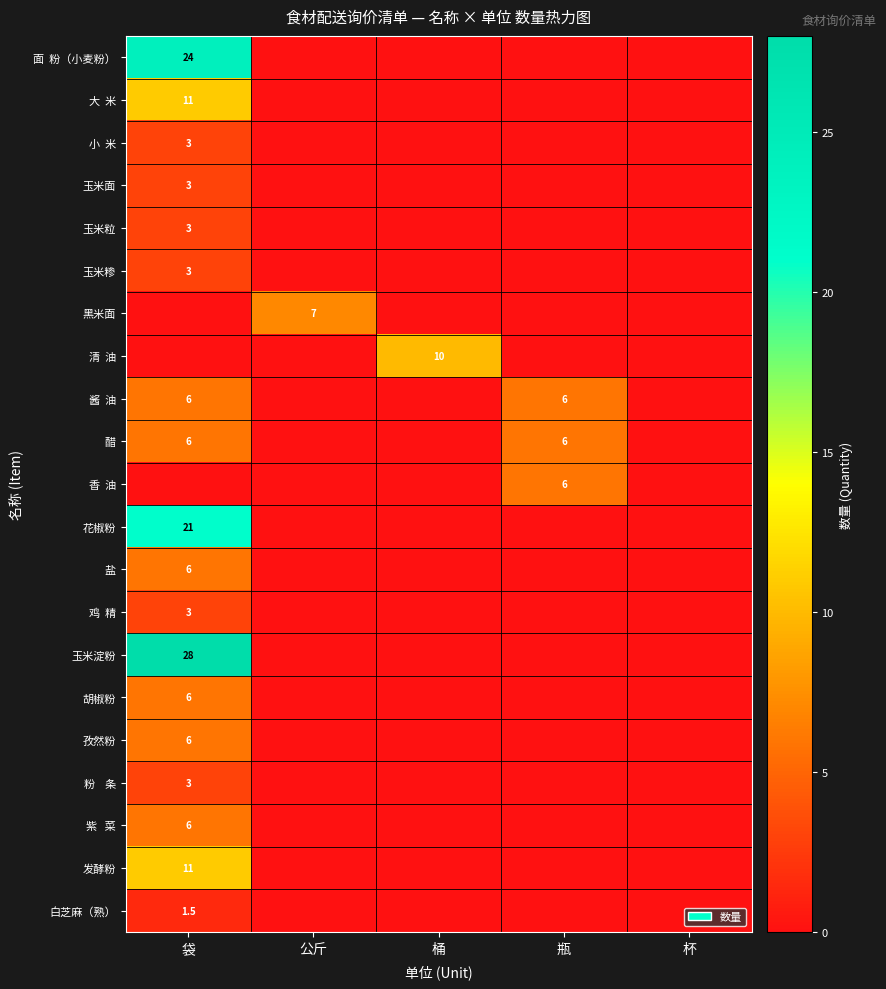

The value of 孜然粉 at 袋 is 7.9. True or false?

False